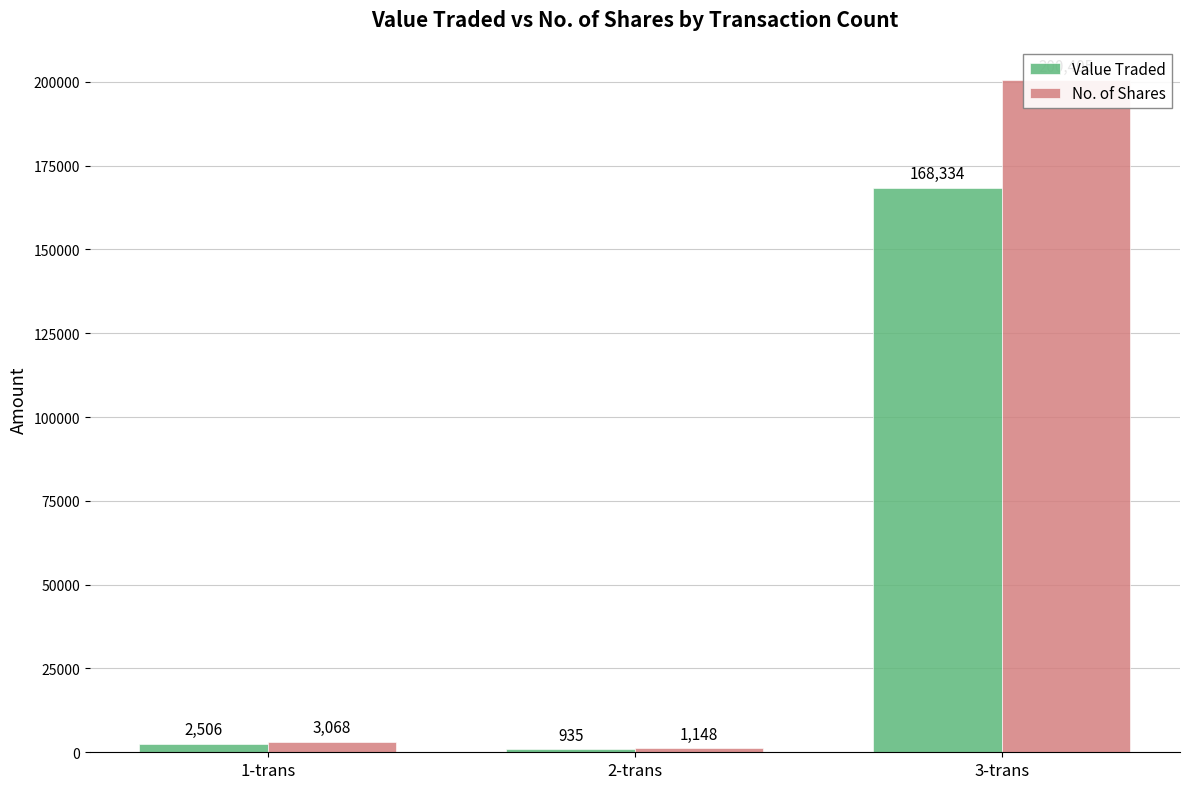

At which category is the sum across all series the highest?

3-trans